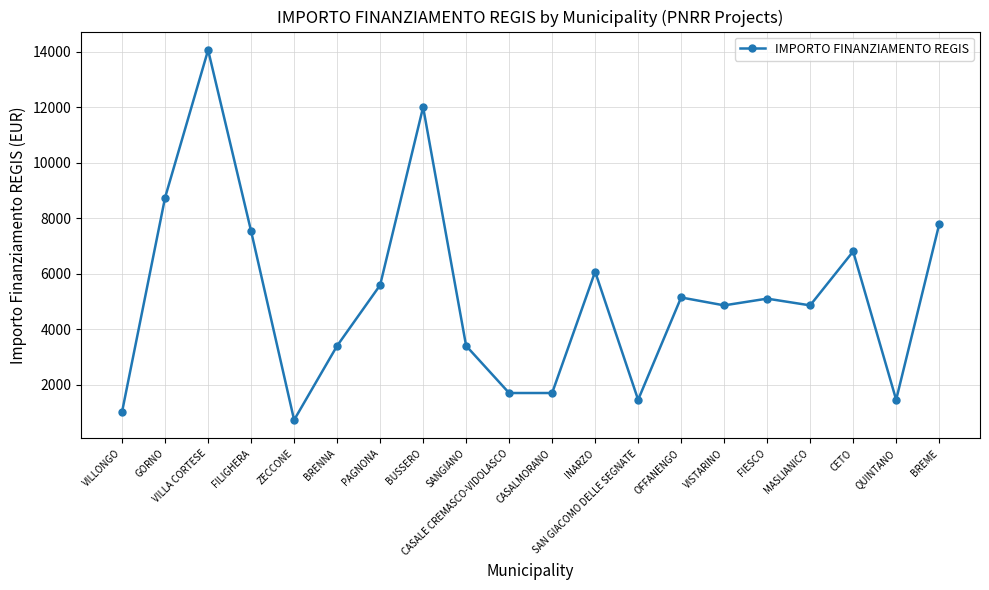

Where is the first local minimum?

ZECCONE